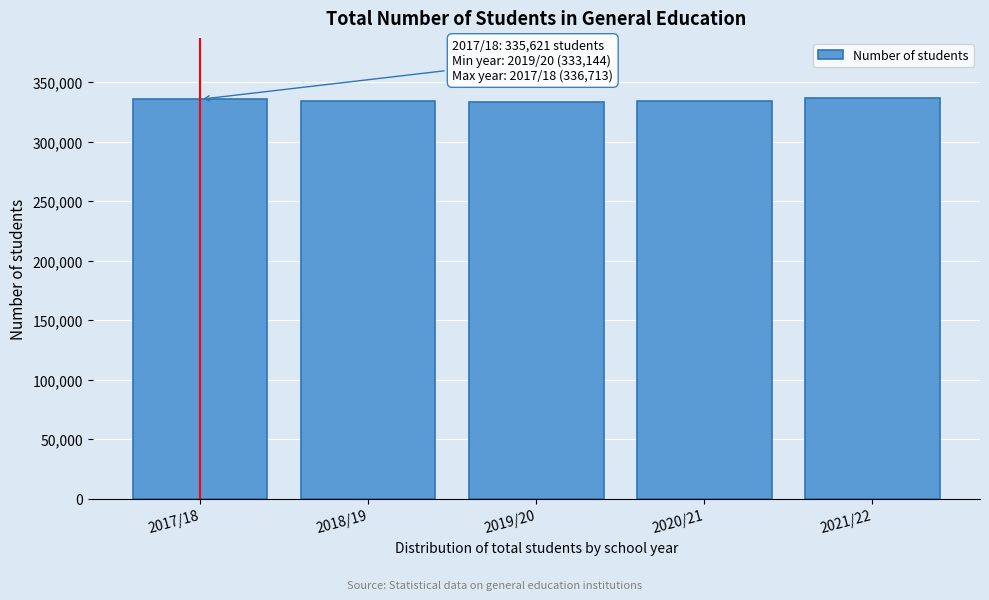

What is the label of the 1st bar from the left?

2017/18